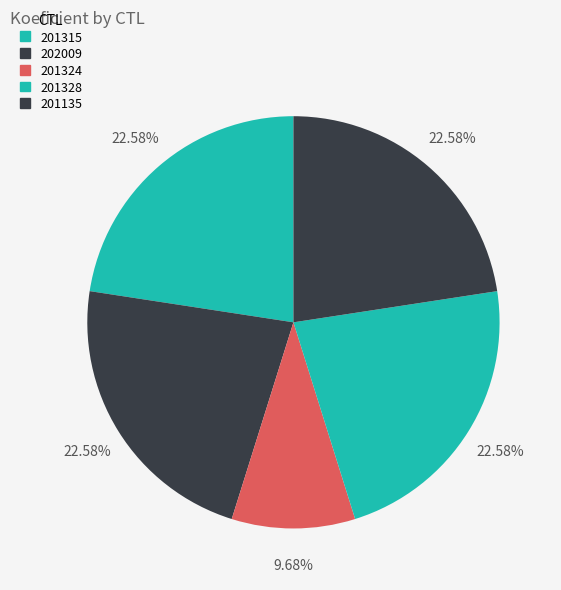

Count the number of slices in the pie.

5